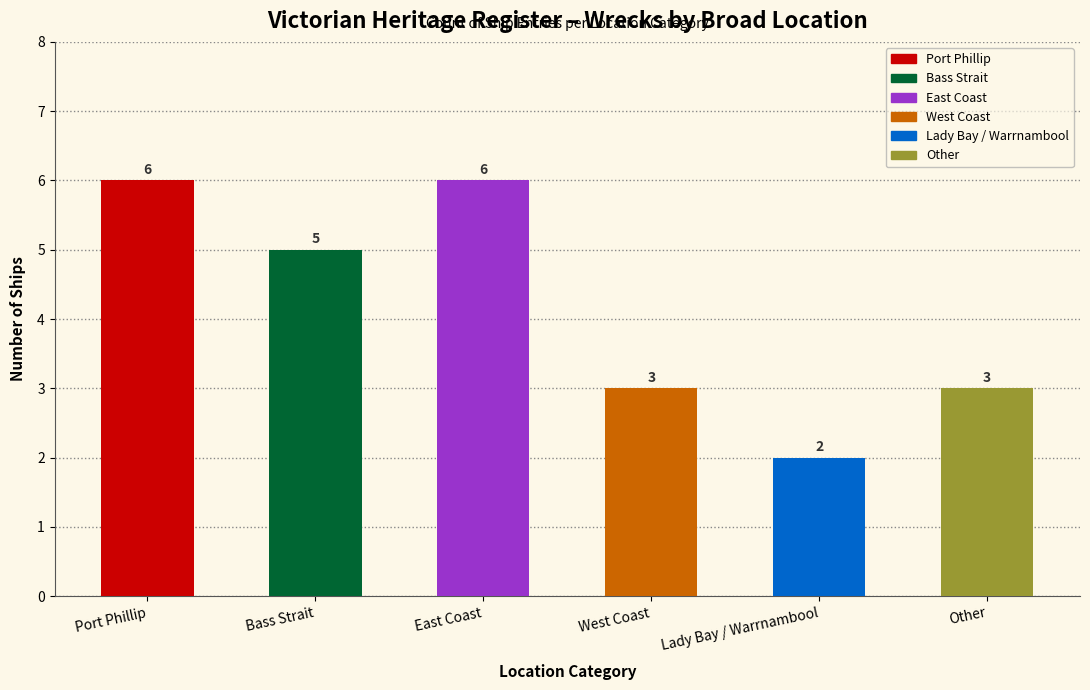

What is the greatest value displayed?

6